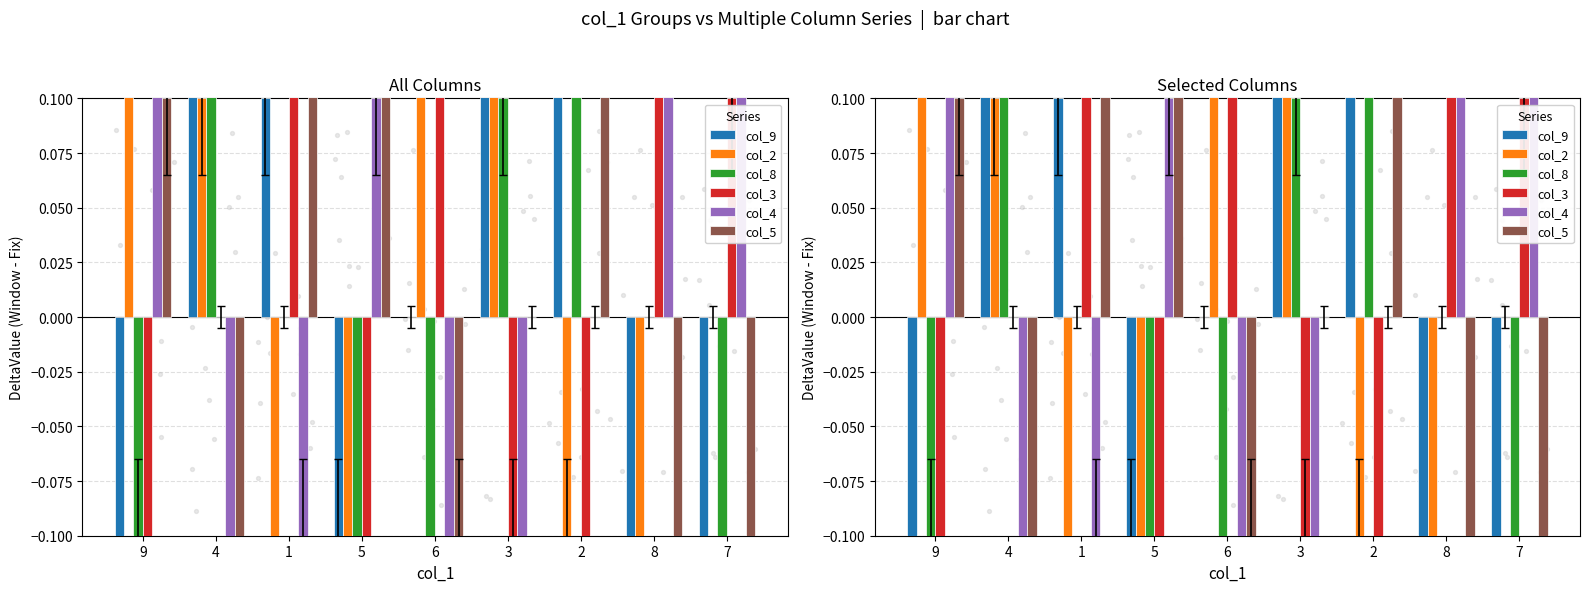

What is the total value across all series at 6?

-0.1